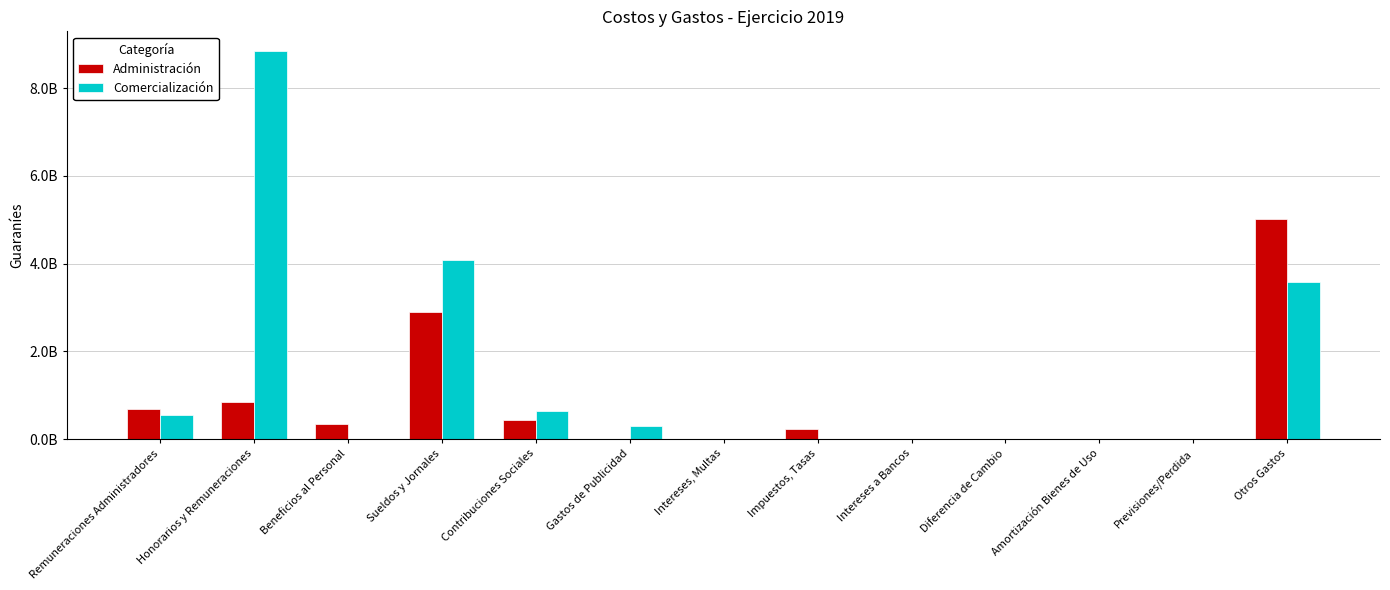

At which label does Administración first exceed 231841433?

Remuneraciones Administradores